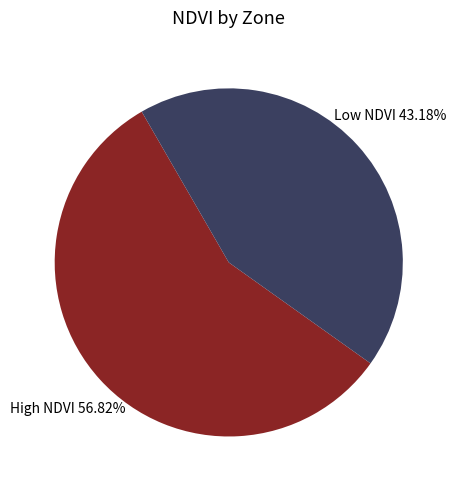

Is there any slice that represents more than half of the pie?

Yes